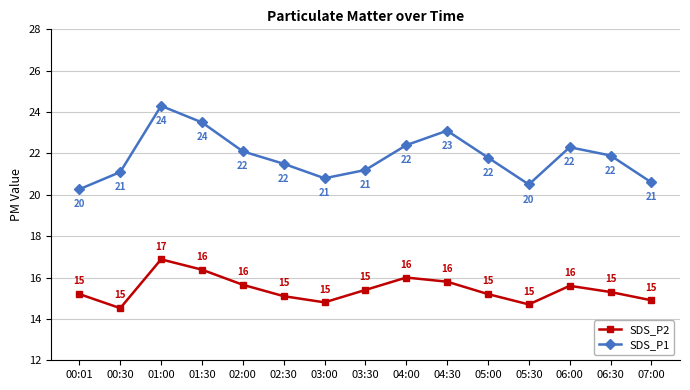

Between 00:01 and 03:00, which series saw the biggest shift?

SDS_P1